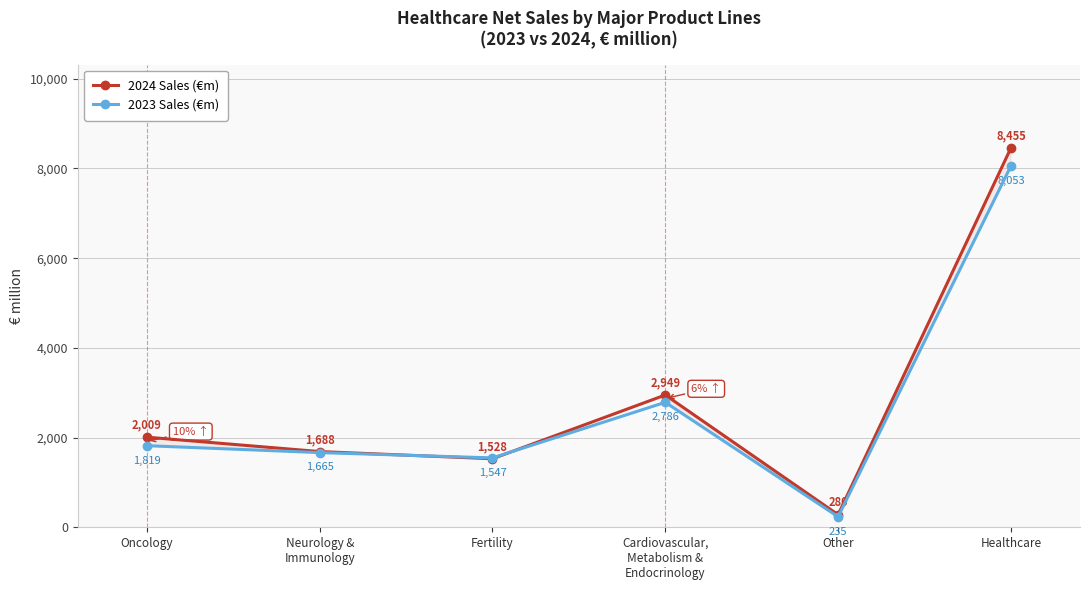

True or false: 2024 Sales (€m) has a value of 4893 at Cardiovascular,
Metabolism &
Endocrinology.

False